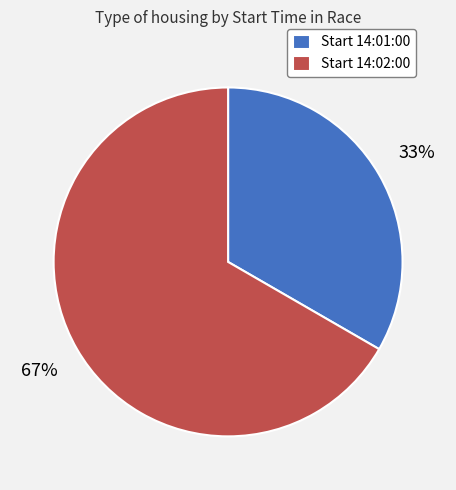

Which category has the smallest portion of the pie?

Start 14:01:00